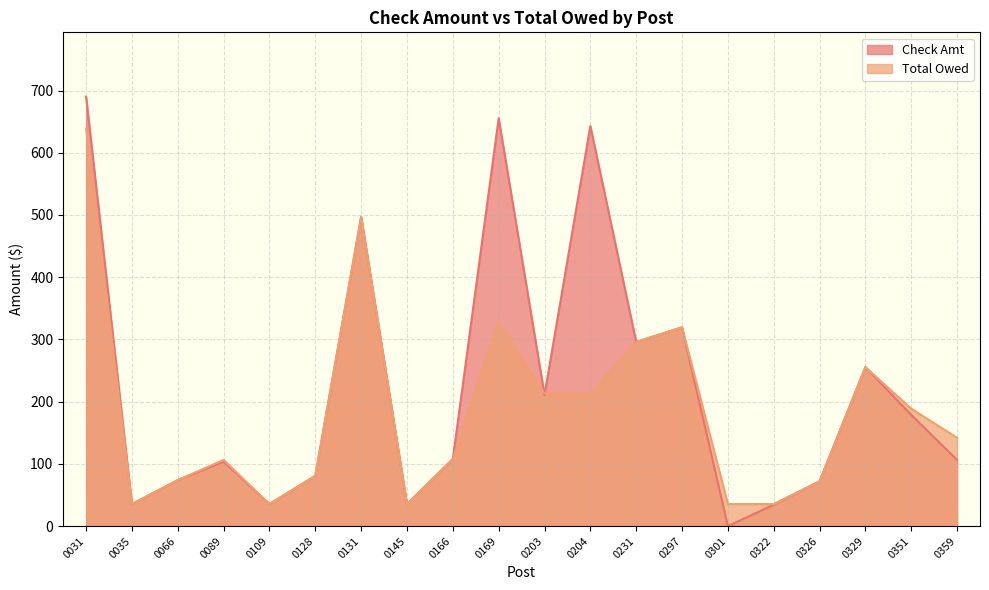

Rank the series by their maximum value, from lowest to highest.

Total Owed, Check Amt